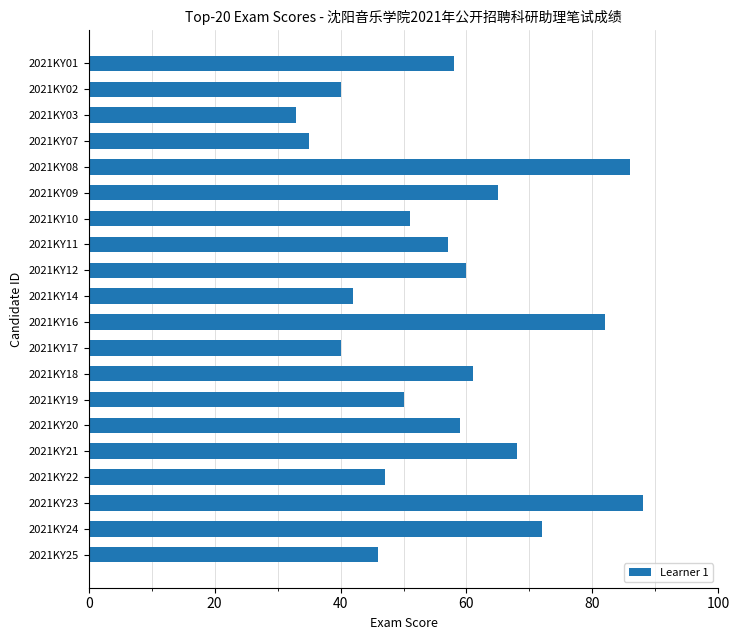

The chart shows a value of 57 at 2021KY11. True or false?

True